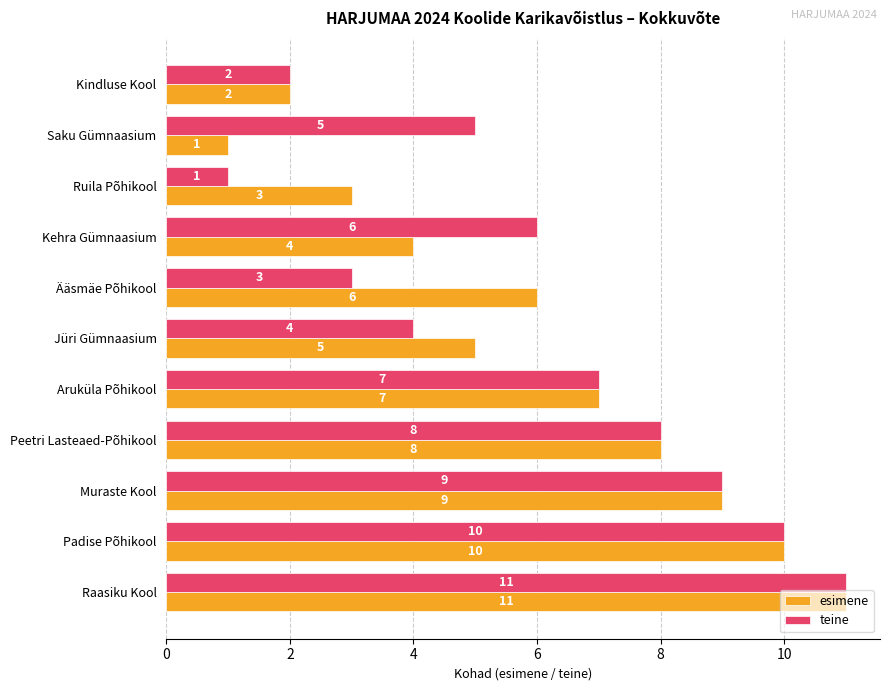

At which label does teine reach its peak?

Raasiku Kool